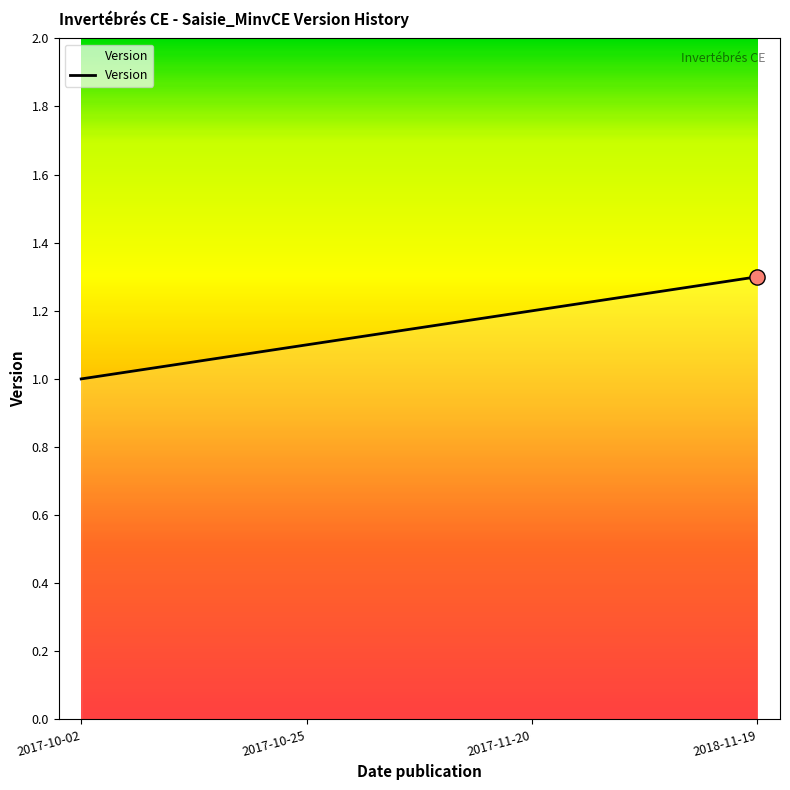

Which has a higher value, 2017-10-02 or 2017-10-25?

2017-10-25